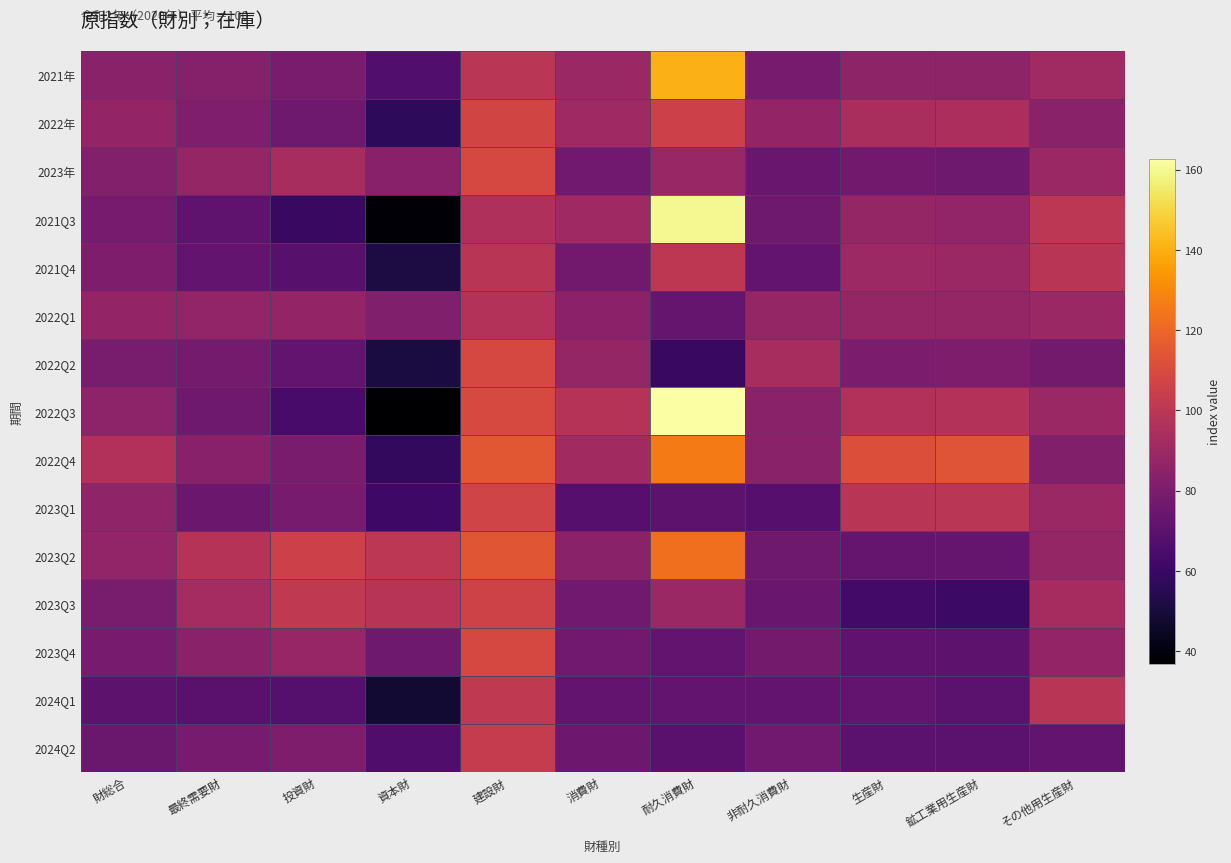

Reading left to right, what are all the values shown in this chart?

2021年: 財総合=84.4	最終需要財=82.9	投資財=79.5	資本財=67.3	建設財=99.6	消費財=89.4	耐久消費財=140.6	非耐久消費財=78.4	生産財=86.0	鉱工業用生産財=85.7	その他用生産財=91.2
2022年: 財総合=87.1	最終需要財=81.0	投資財=75.9	資本財=56.8	建設財=107.5	消費財=90.6	耐久消費財=105.2	非耐久消費財=87.4	生産財=94.0	鉱工業用生産財=94.6	その他用生産財=84.4
2023年: 財総合=82.5	最終需要財=87.5	投資財=93.4	資本財=83.9	建設財=109.0	消費財=76.5	耐久消費財=88.7	非耐久消費財=73.9	生産財=76.7	鉱工業用生産財=75.9	その他用生産財=89.3
2021Q3: 財総合=78.5	最終需要財=70.8	投資財=59.9	資本財=37.9	建設財=96.3	消費財=90.8	耐久消費財=159.9	非耐久消費財=76.0	生産財=87.5	鉱工業用生産財=86.7	その他用生産財=100.2
2021Q4: 財総合=80.3	最終需要財=72.0	投資財=69.2	資本財=51.3	建設財=98.8	消費財=77.1	耐久消費財=100.4	非耐久消費財=72.1	生産財=90.0	鉱工業用生産財=89.4	その他用生産財=98.8
2022Q1: 財総合=87.1	最終需要財=86.5	投資財=87.3	資本財=81.4	建設財=97.1	消費財=85.0	耐久消費財=72.9	非耐久消費財=87.6	生産財=87.6	鉱工業用生産財=87.5	その他用生産財=89.4
2022Q2: 財総合=78.9	最終需要財=77.9	投資財=72.7	資本財=51.0	建設財=108.6	消費財=87.5	耐久消費財=59.5	非耐久消費財=93.5	生産財=80.1	鉱工業用生産財=80.3	その他用生産財=77.2
2022Q3: 財総合=85.5	最終需要財=76.1	投資財=64.1	資本財=36.9	建設財=109.2	消費財=98.1	耐久消費財=162.6	非耐久消費財=84.4	生産財=96.4	鉱工業用生産財=96.9	その他用生産財=89.4
2022Q4: 財総合=96.7	最終需要財=83.6	投資財=79.3	資本財=57.9	建設財=114.9	消費財=91.6	耐久消費財=125.8	非耐久消費財=84.3	生産財=111.7	鉱工業用生産財=113.7	その他用生産財=81.7
2023Q1: 財総合=86.1	最終需要財=75.0	投資財=78.4	資本財=61.2	建設財=106.8	消費財=68.8	耐久消費財=70.6	非耐久消費財=68.4	生産財=99.0	鉱工業用生産財=99.6	その他用生産財=89.2
2023Q2: 財総合=86.8	最終需要財=98.0	投資財=105.5	資本財=100.2	建設財=114.2	消費財=84.3	耐久消費財=122.7	非耐久消費財=76.1	生産財=73.7	鉱工業用生産財=72.8	その他用生産財=87.9
2023Q3: 財総合=78.7	最終需要財=92.7	投資財=101.4	資本財=98.5	建設財=106.2	消費財=76.6	耐久消費財=89.4	非耐久消費財=73.9	生産財=62.7	鉱工業用生産財=60.7	その他用生産財=93.0
2023Q4: 財総合=78.2	最終需要財=84.1	投資財=88.2	資本財=75.7	建設財=109.0	消費財=76.4	耐久消費財=72.2	非耐久消費財=77.3	生産財=71.5	鉱工業用生産財=70.5	その他用生産財=87.1
2024Q1: 財総合=70.7	最終需要財=69.7	投資財=68.2	資本財=48.0	建設財=101.5	消費財=72.5	耐久消費財=72.3	非耐久消費財=72.6	生産財=71.9	鉱工業用生産財=70.1	その他用生産財=99.2
2024Q2: 財総合=74.5	最終需要財=78.5	投資財=80.3	資本財=66.7	建設財=102.8	消費財=75.2	耐久消費財=69.7	非耐久消費財=76.3	生産財=70.0	鉱工業用生産財=69.8	その他用生産財=72.3